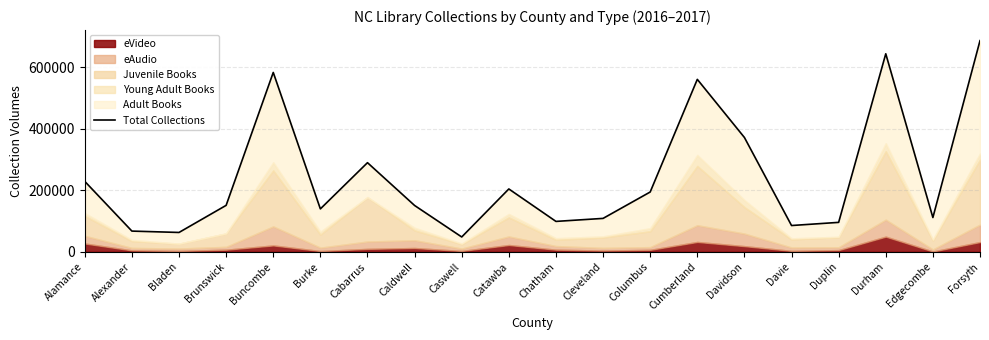

Reading left to right, what are all the values shown in this chart?

Alamance=228797	Alexander=67249	Bladen=62811	Brunswick=150884	Buncombe=582779	Burke=139379	Cabarrus=289556	Caldwell=150476	Caswell=48124	Catawba=204165	Chatham=98716	Cleveland=108503	Columbus=194263	Cumberland=560336	Davidson=371437	Davie=85339	Duplin=95590	Durham=643446	Edgecombe=111310	Forsyth=686144